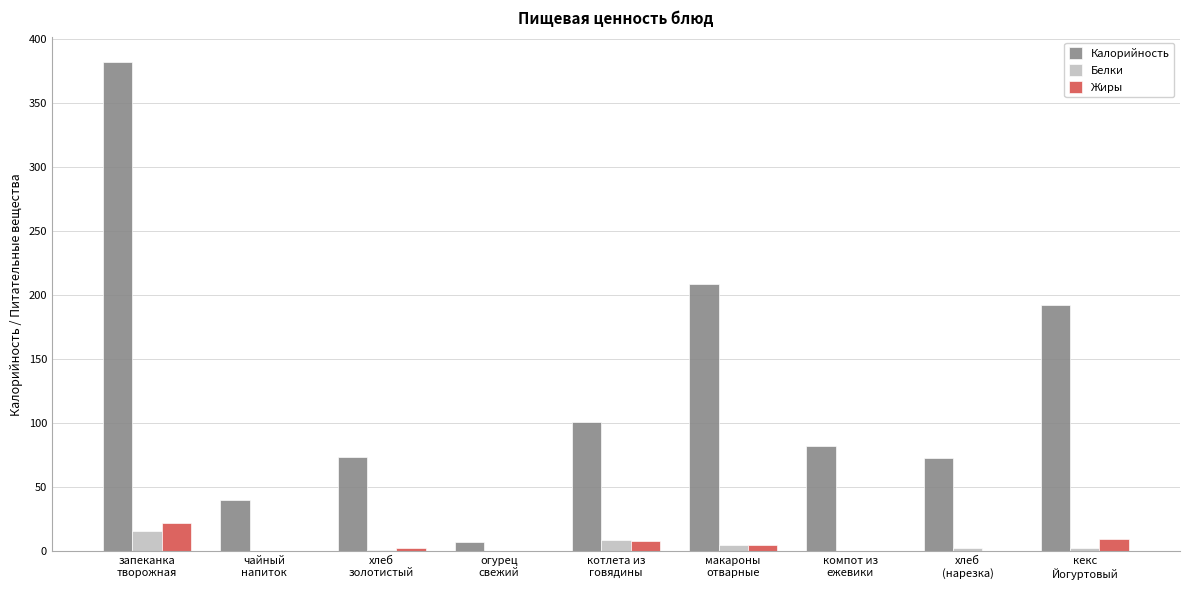

Which series has the largest total across all categories?

Калорийность